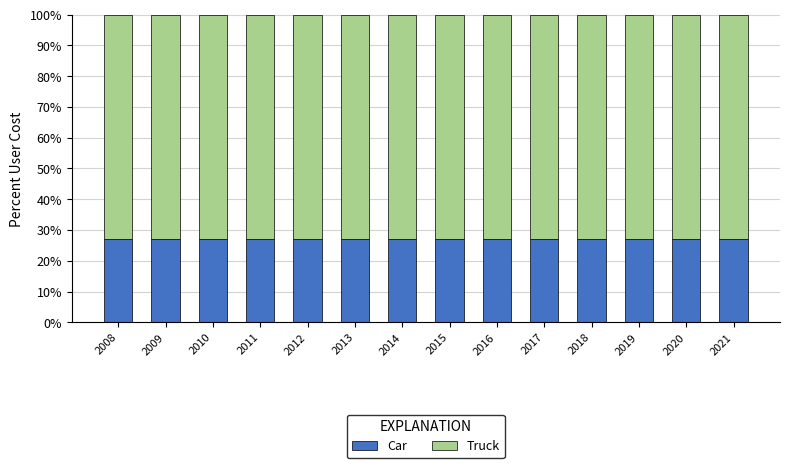

What is the total value across all series at 2011?

100.0